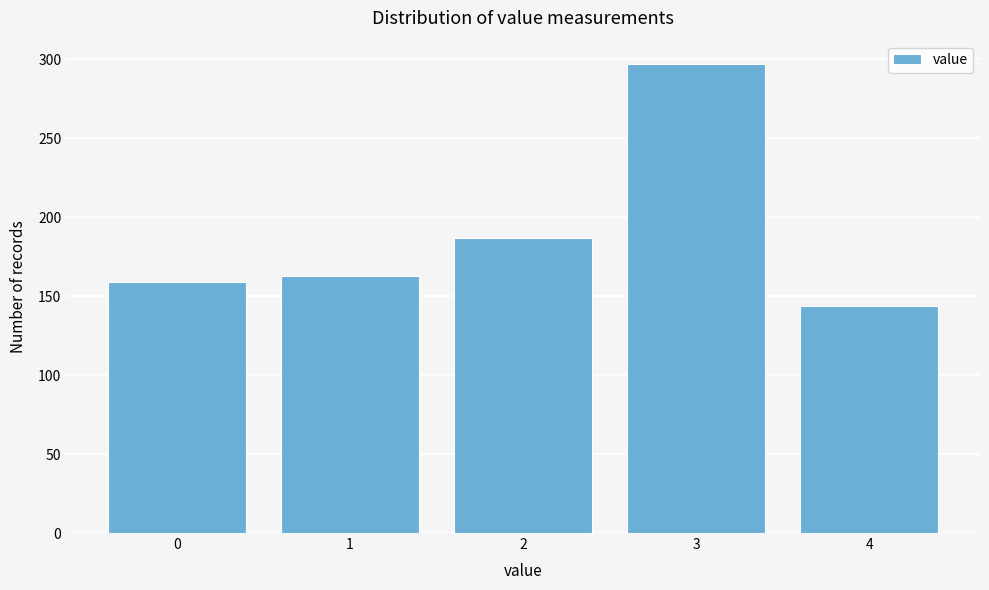

Reading left to right, extract all data points from this chart.

0=159	1=163	2=187	3=297	4=144